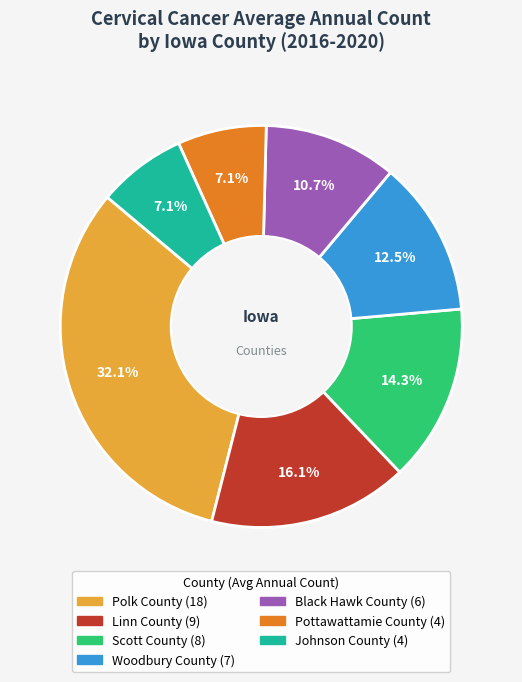

Count the number of slices in the pie.

7